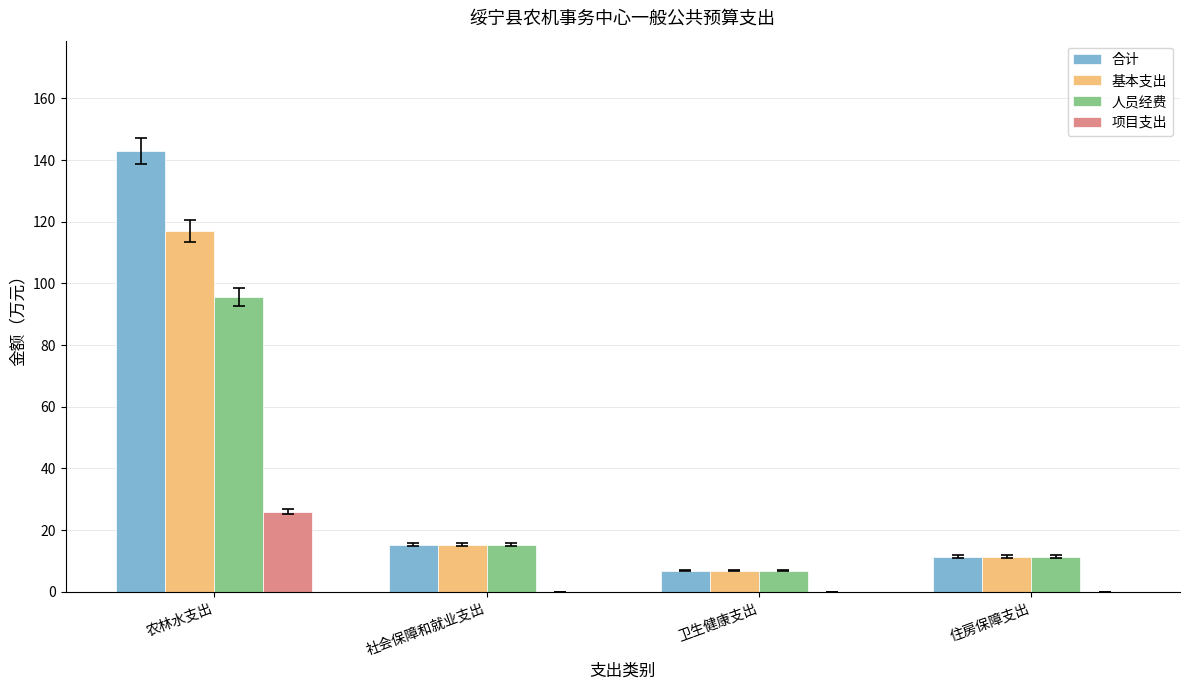

Which series has the widest spread of values?

合计